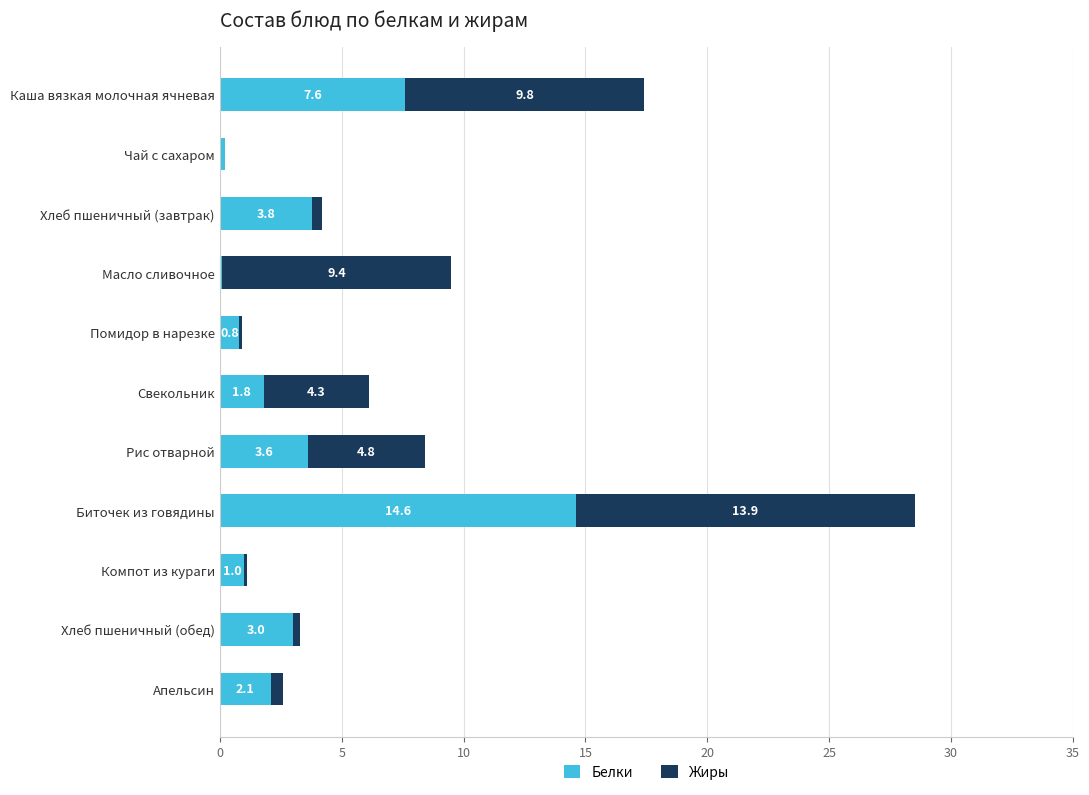

What is the sum of all Белки values?

38.6